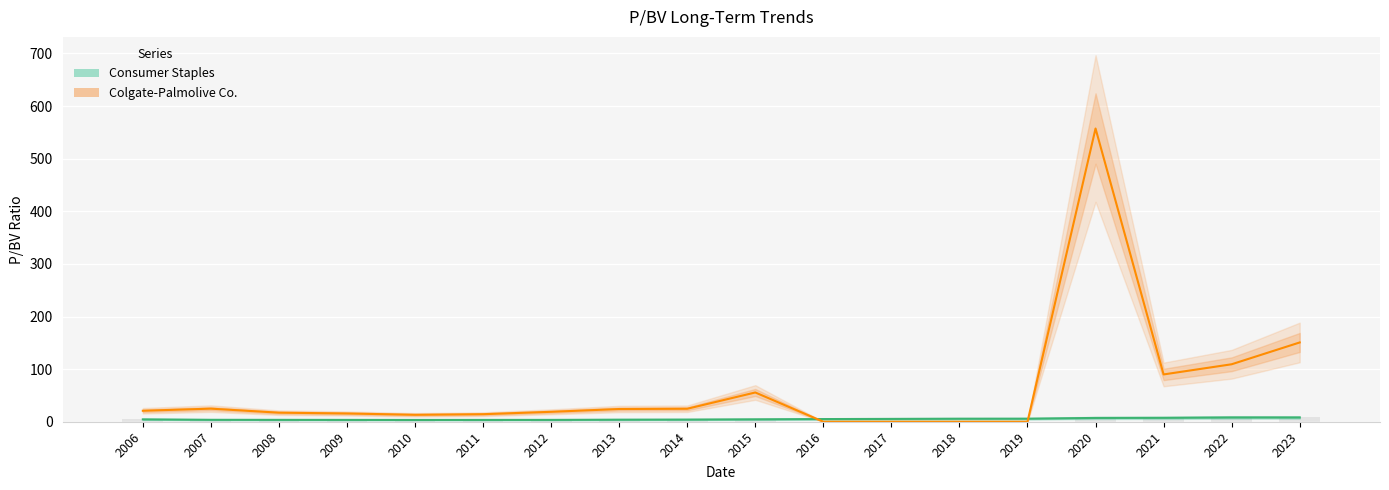

What is the spread (max minus min) of values at 2006?

16.4